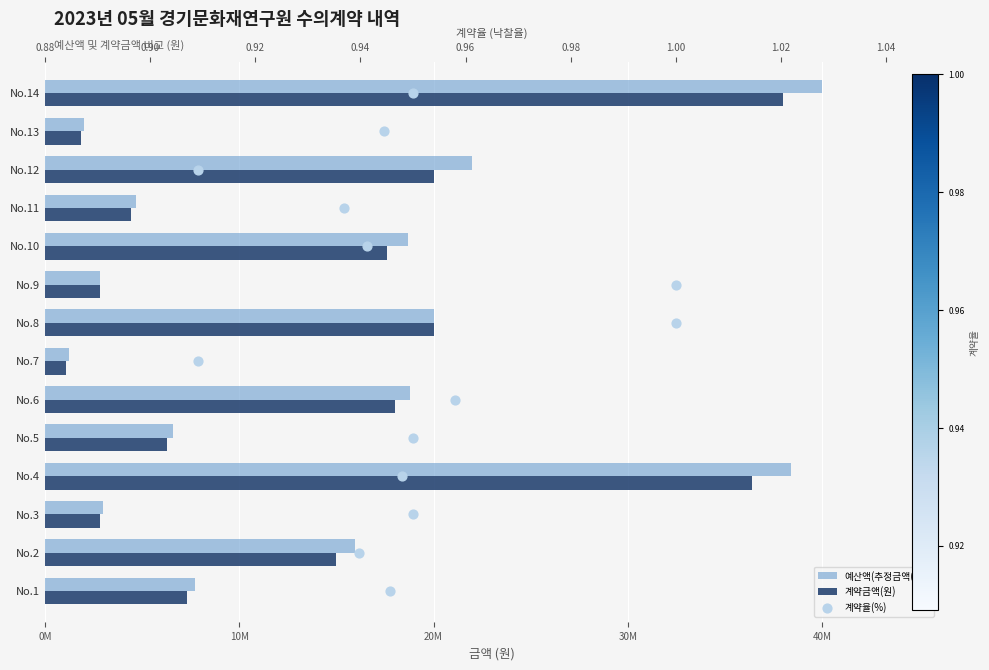

Which series reaches the maximum Y coordinate?

예산액(추정금액(원))